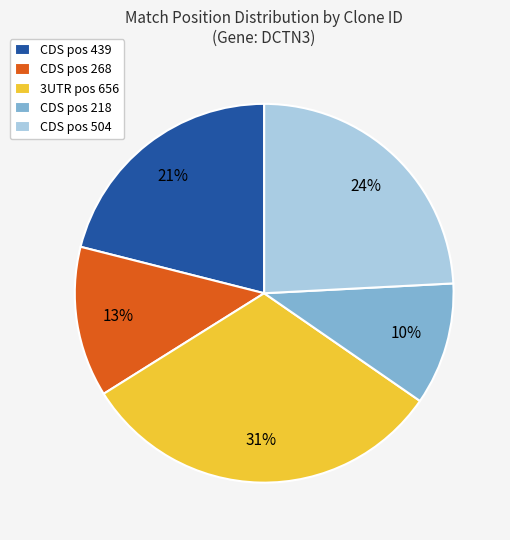

To the nearest percent, what percentage of the pie is CDS pos 268?

13%